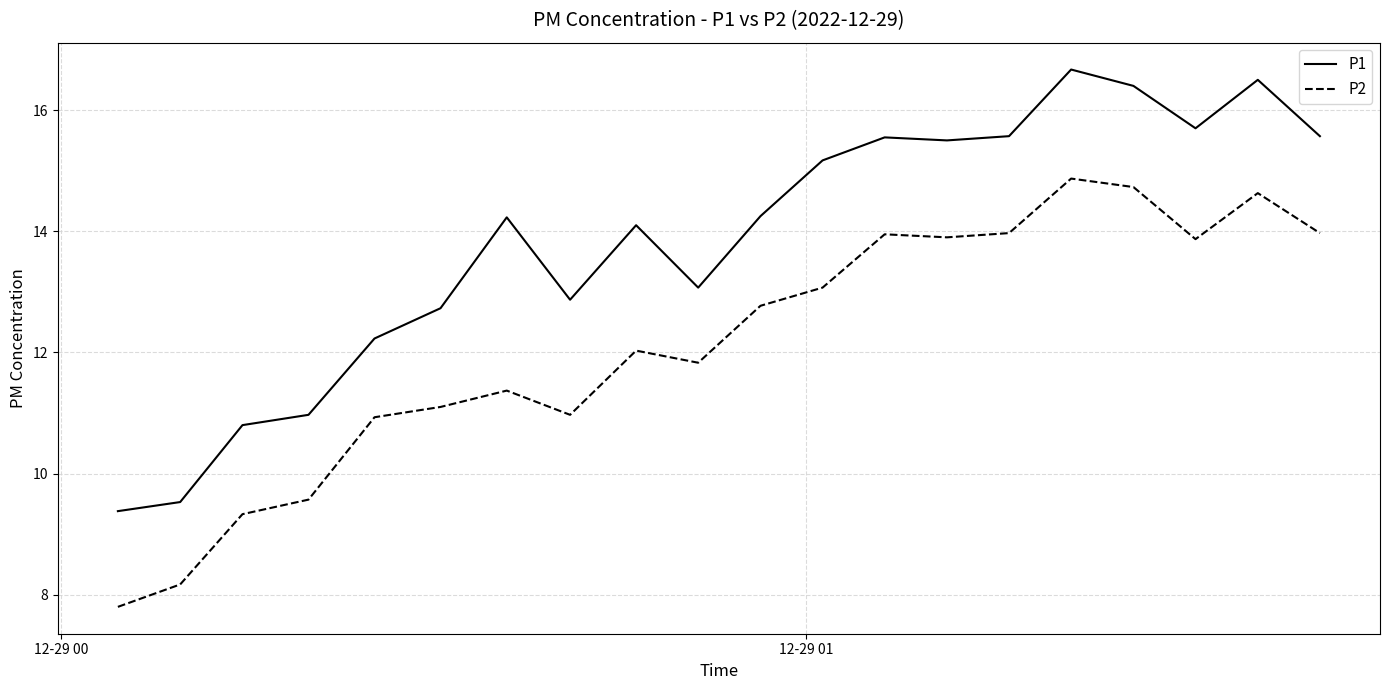

What is the minimum value shown in the chart?

7.8